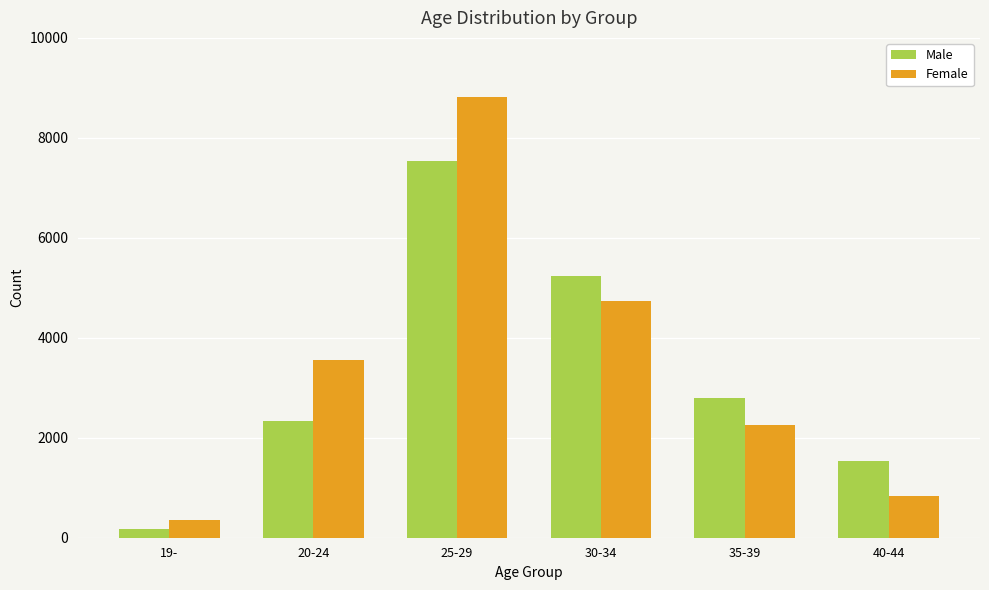

What is the average value of the Male series?

3270